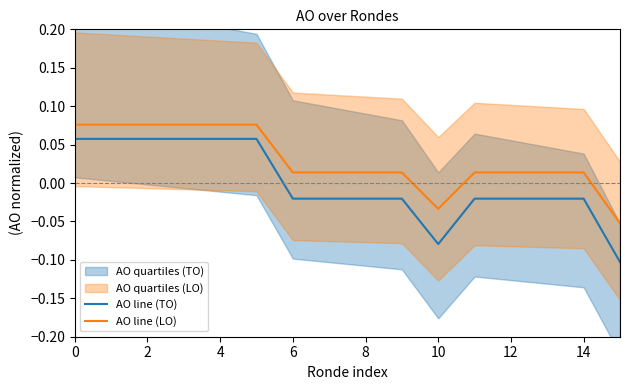

True or false: AO line (TO) and AO line (LO) intersect in this chart.

False